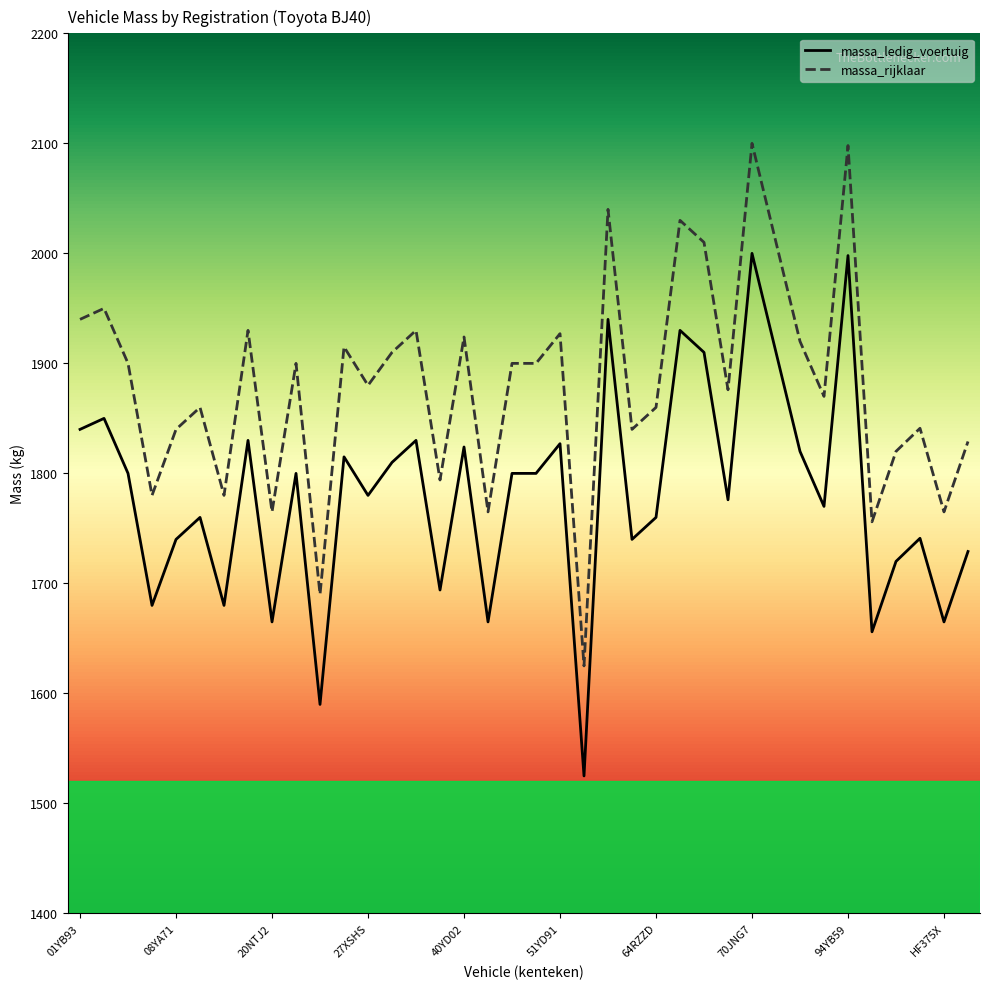

Which series has the largest total across all categories?

massa_rijklaar